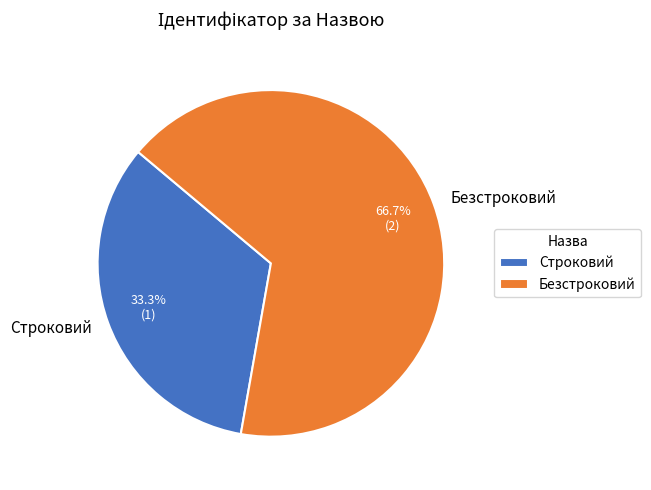

To the nearest percent, what is the difference between the largest and smallest slice percentages?

33%